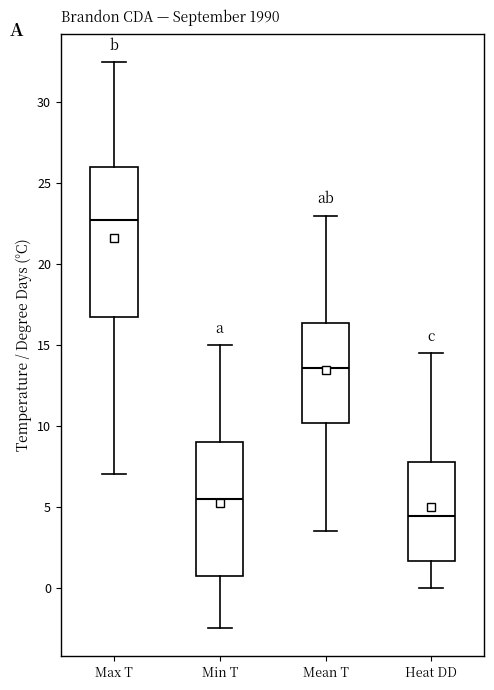

Which box has the highest median line?

Max T